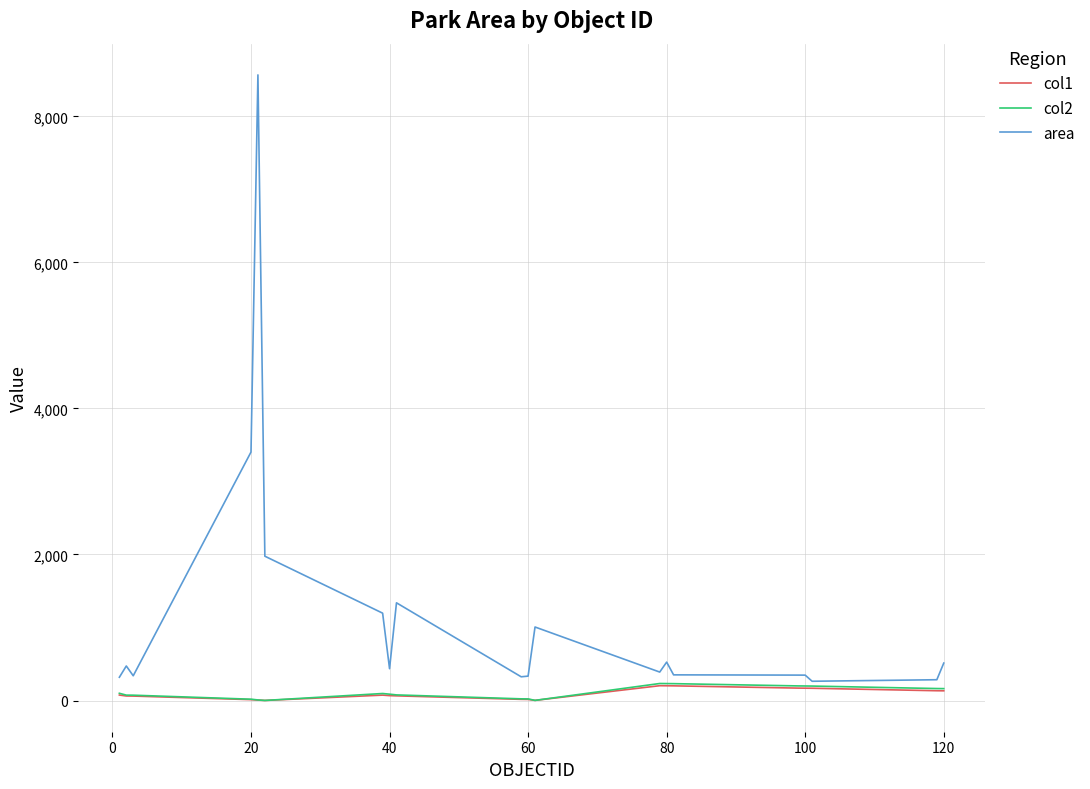

What is the maximum value for col2?

233.0